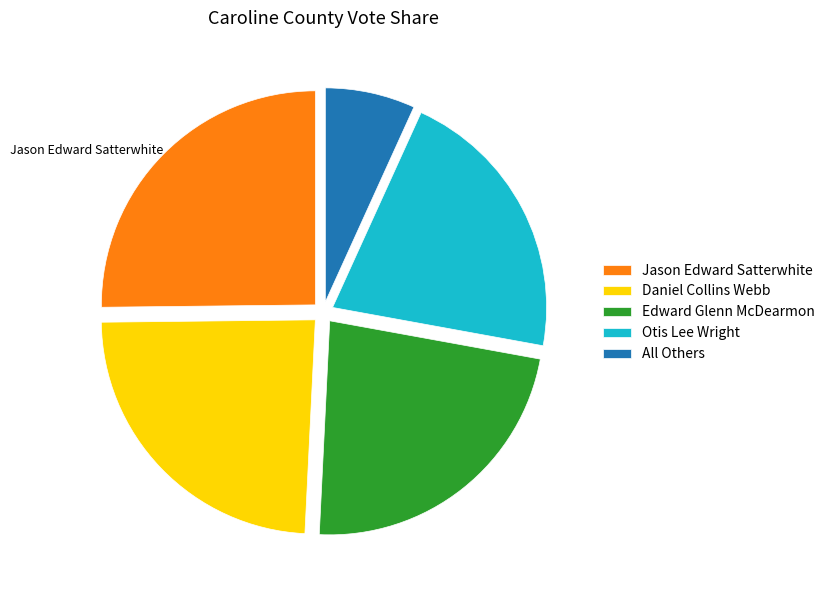

Which has a higher value, Jason Edward Satterwhite or Edward Glenn McDearmon?

Jason Edward Satterwhite